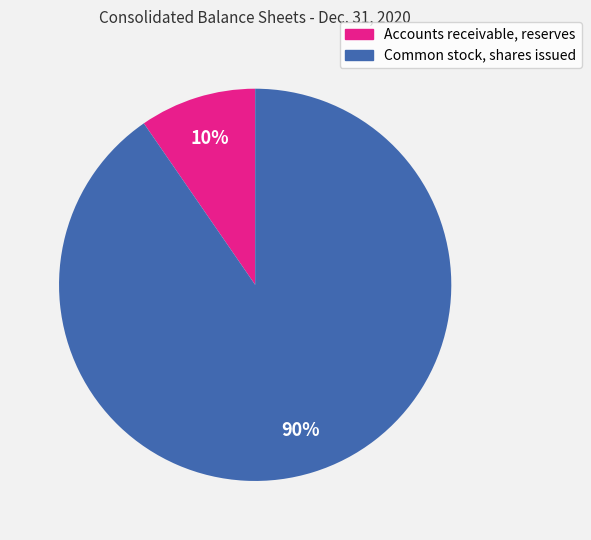

Rank the categories by value from highest to lowest.

Common stock, shares issued, Accounts receivable, reserves